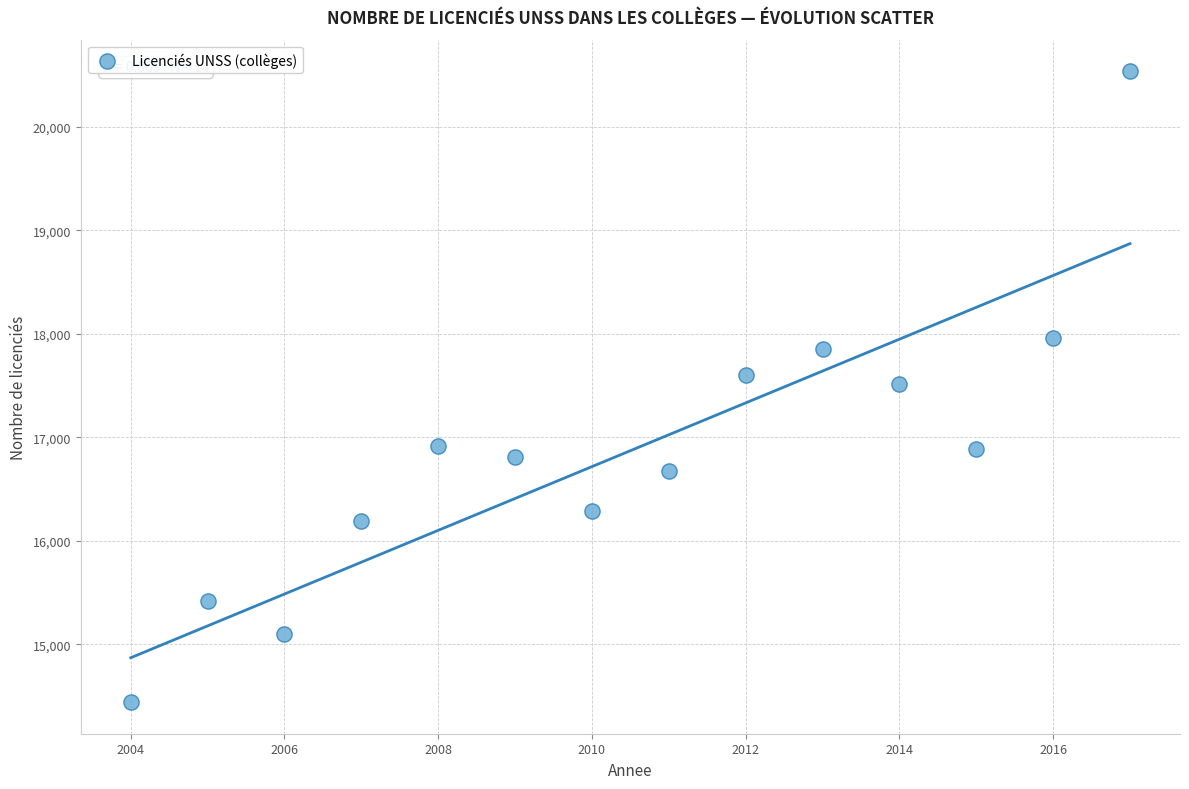

What is the range of X values (max minus min)?

13